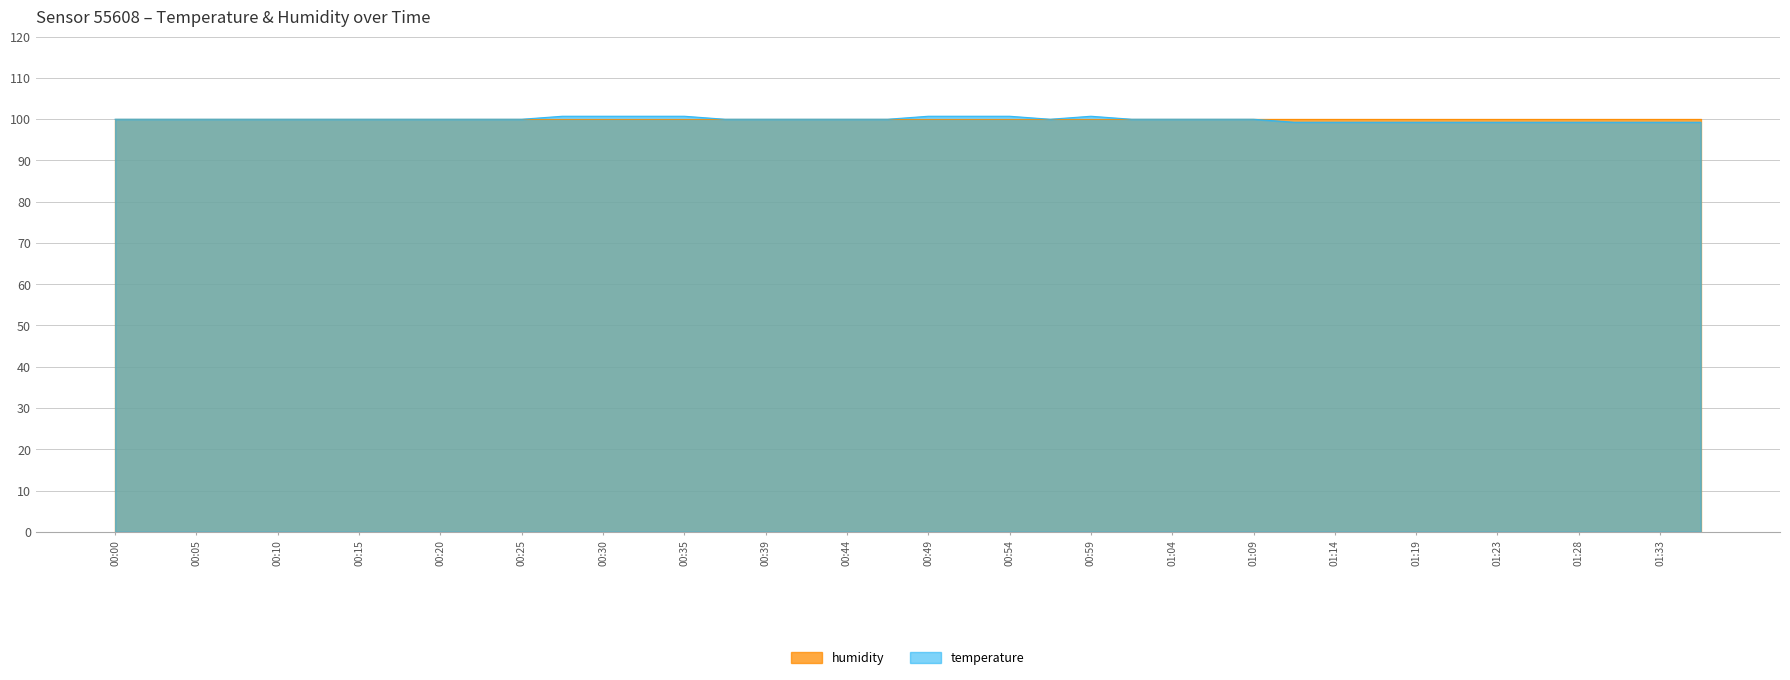

What is the difference between the second highest and second lowest values?

1.5